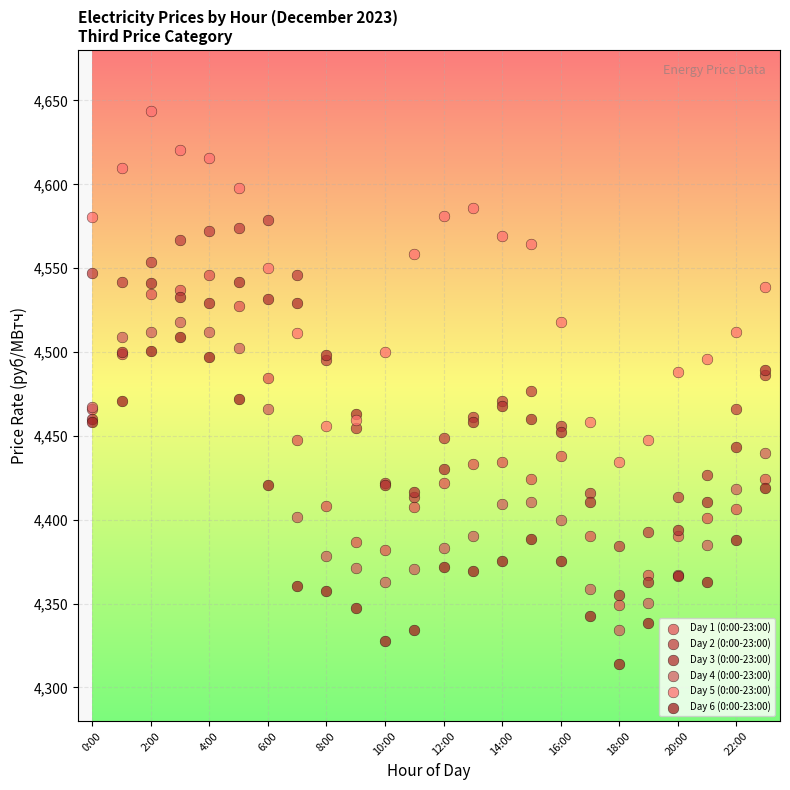

Which series has the widest spread of Y values?

Day 5 (0:00-23:00)